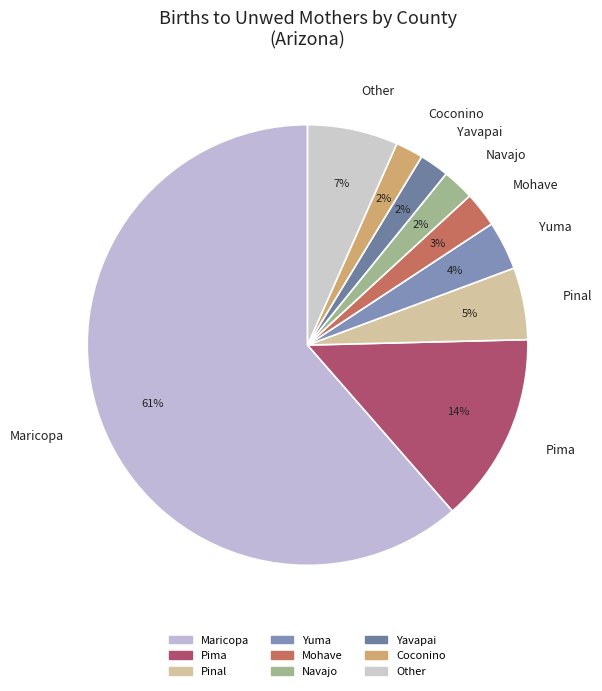

To the nearest percent, what is the average slice percentage?

11%